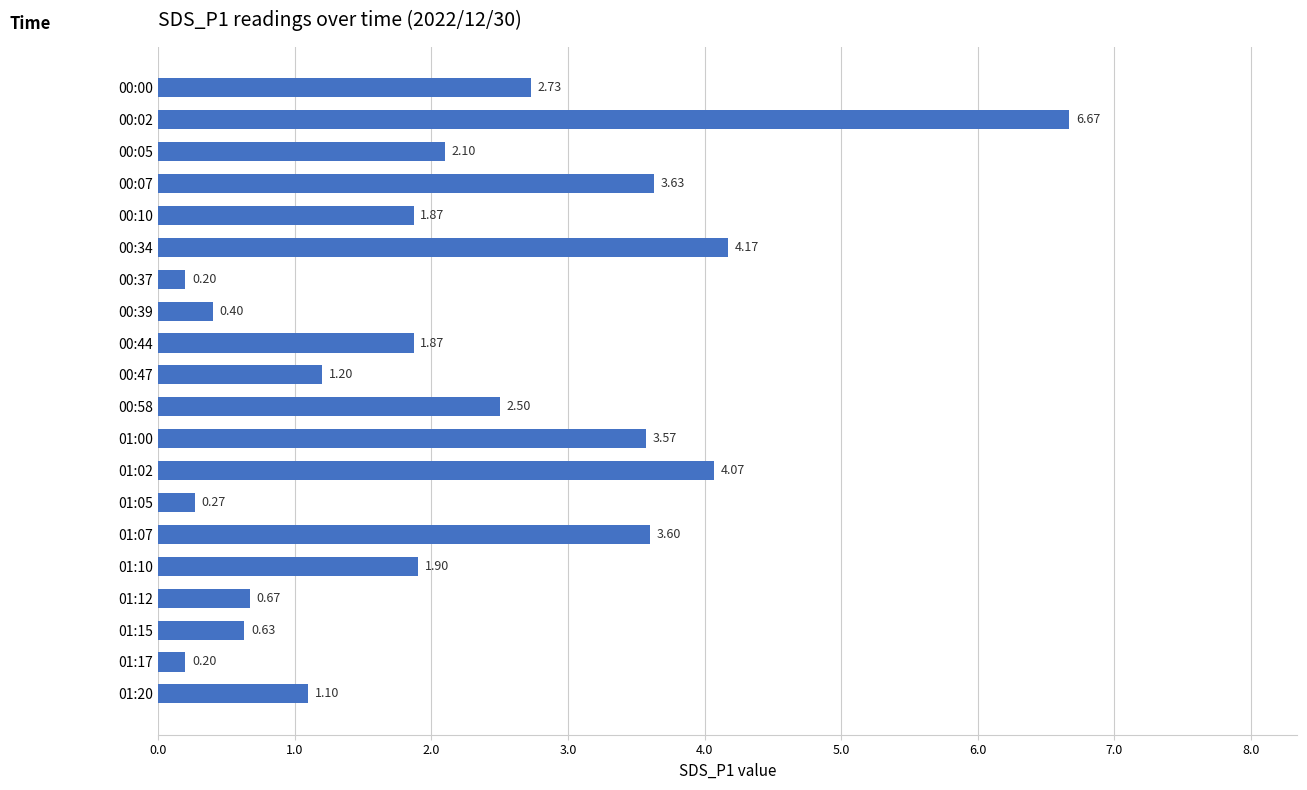

How many distinct data groups are displayed?

1